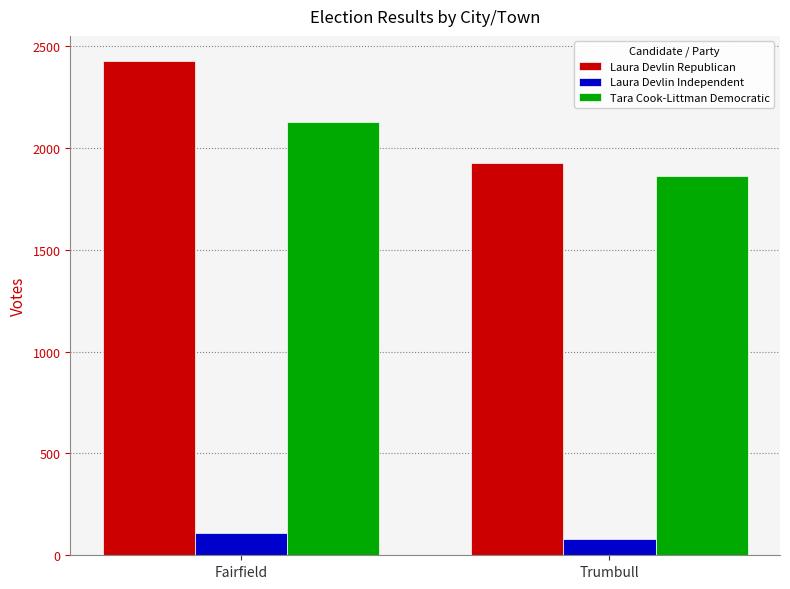

Reading left to right, what are all the values shown in this chart?

Laura Devlin Republican: Fairfield=2429	Trumbull=1924
Laura Devlin Independent: Fairfield=111	Trumbull=80
Tara Cook-Littman Democratic: Fairfield=2129	Trumbull=1860